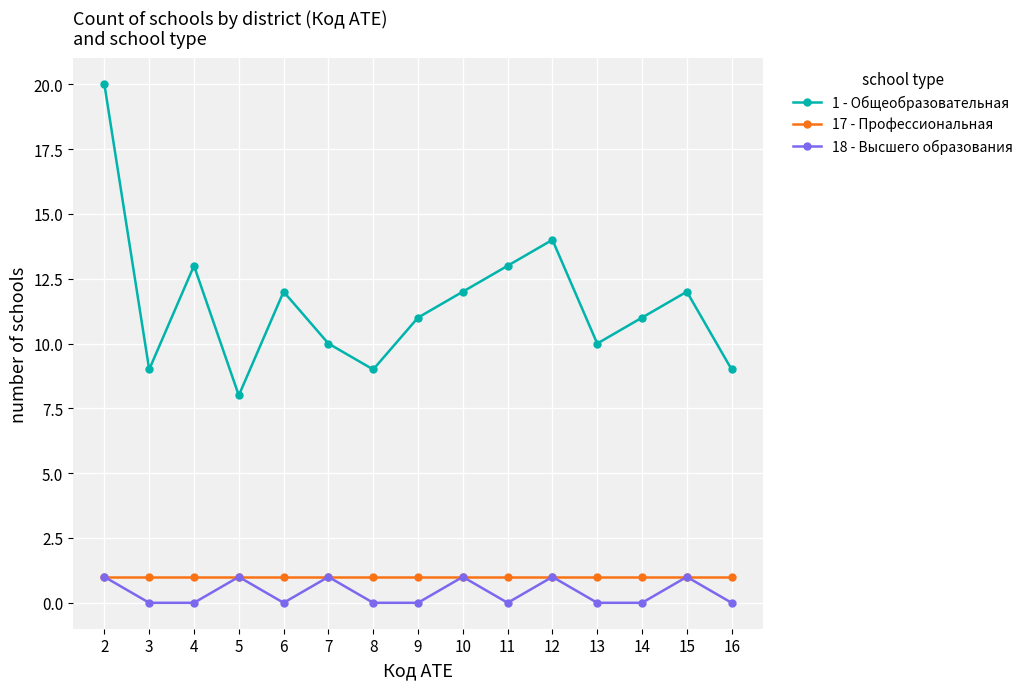

The value of 1 - Общеобразовательная at 14 is 11. True or false?

True